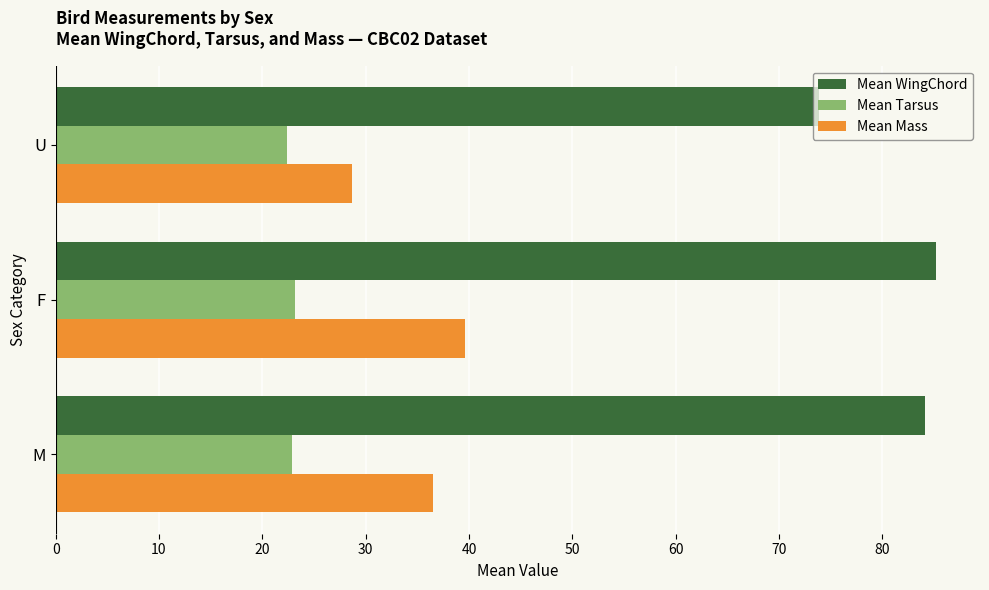

Is it true that Mean Mass equals 39.6 at F?

True